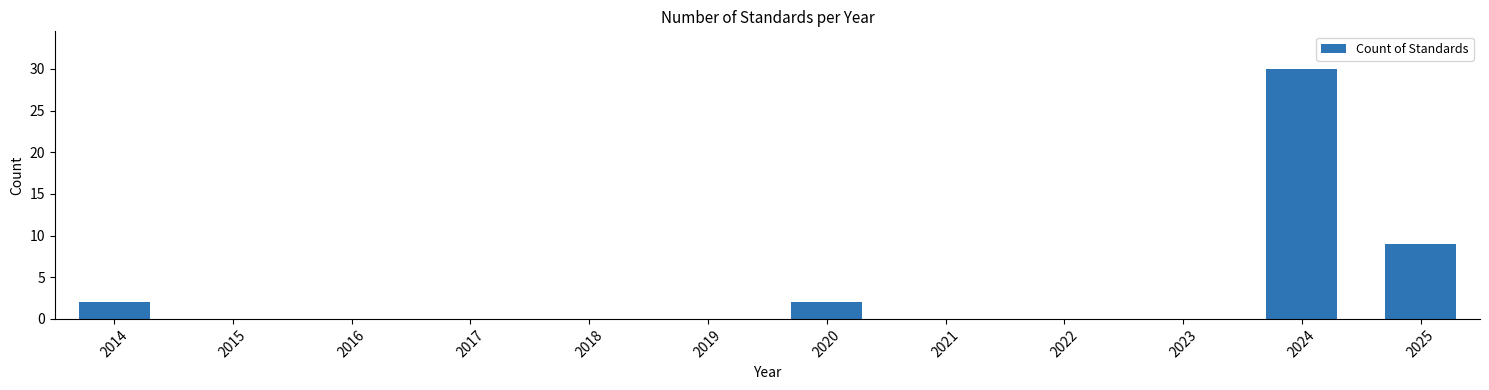

The chart shows a value of -18 at 2016. True or false?

False